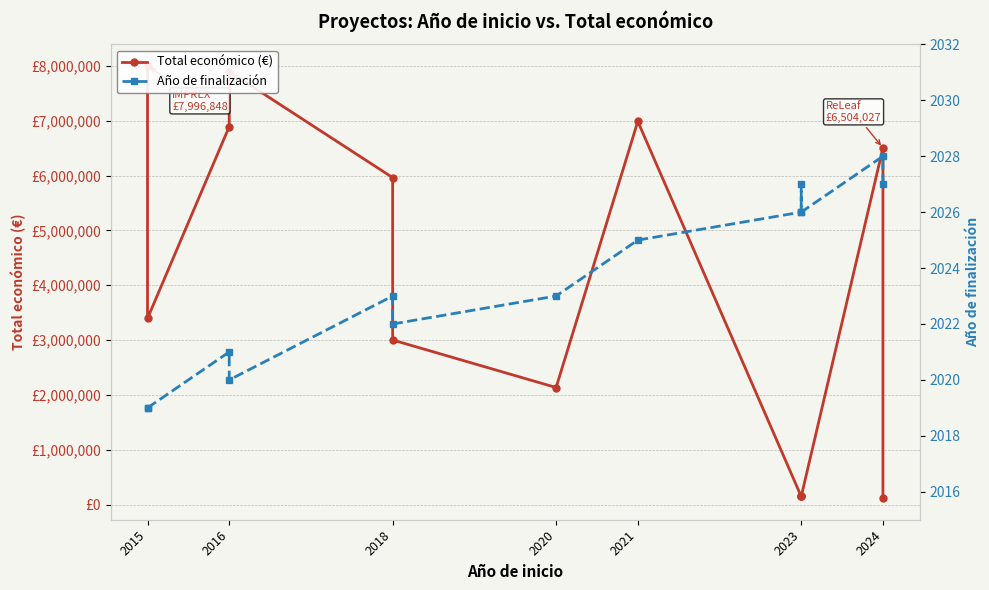

Between 2023 and 2024, which series saw the biggest shift?

Total económico (€)